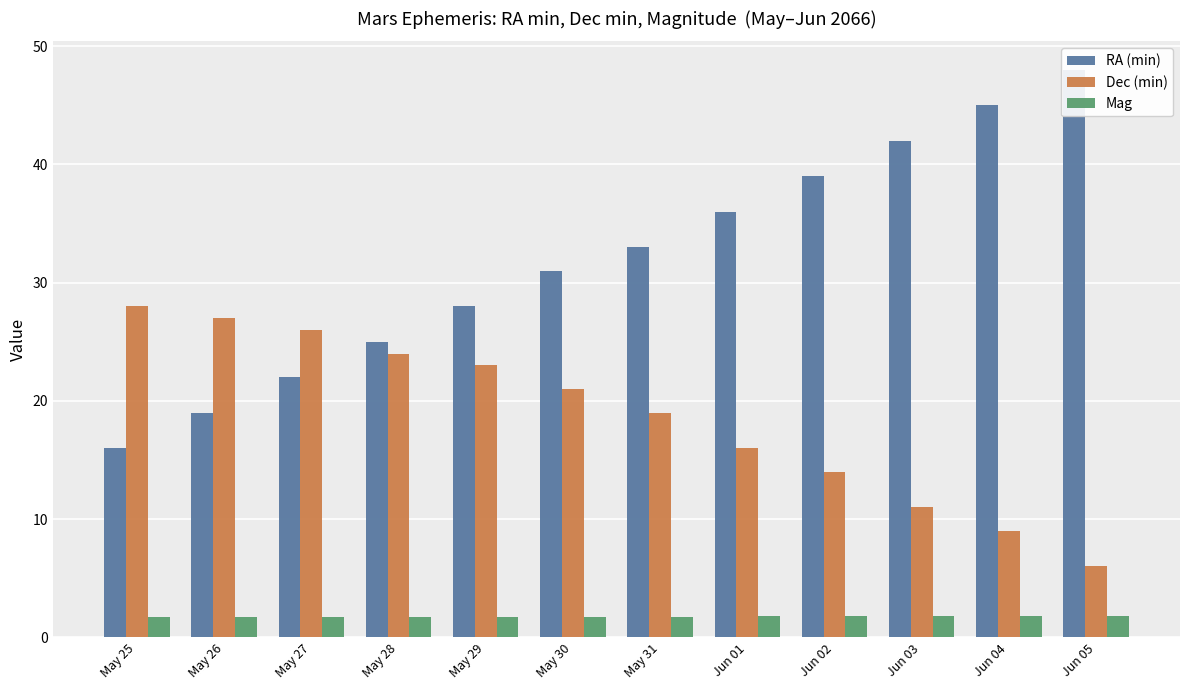

Is the value of Mag at May 25 greater than the value of RA (min) at May 27?

No